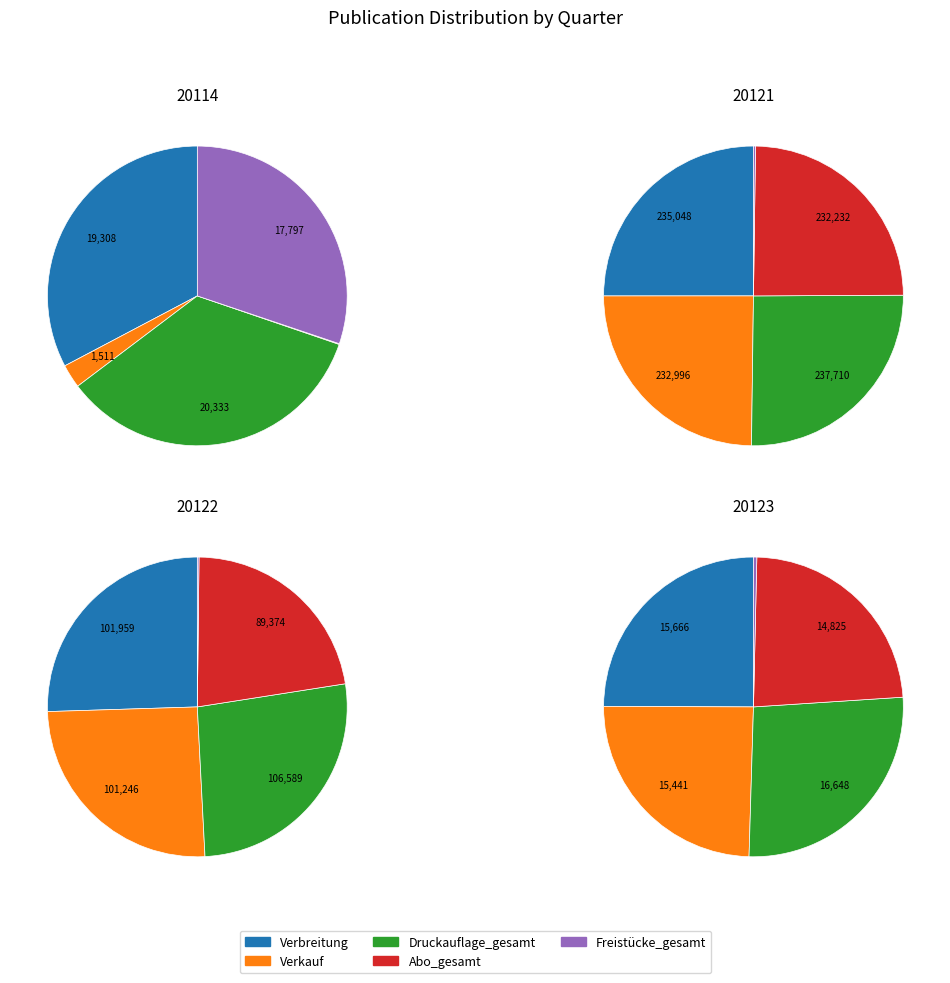

To the nearest percent, what is the combined percentage of 0 and 3?

10%